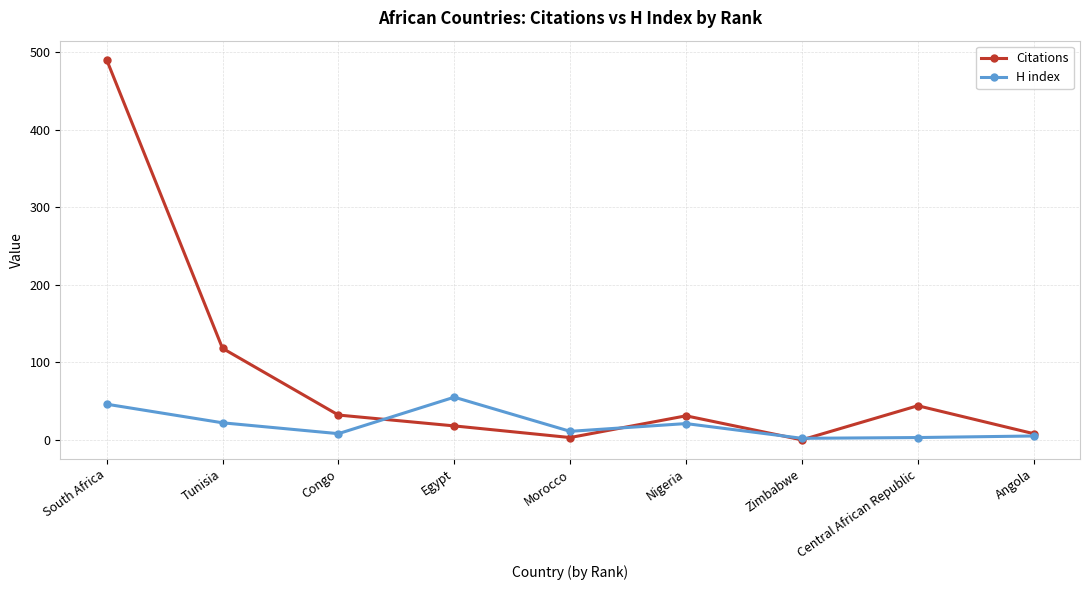

True or false: Citations has more than 1 points higher than both neighbors.

True